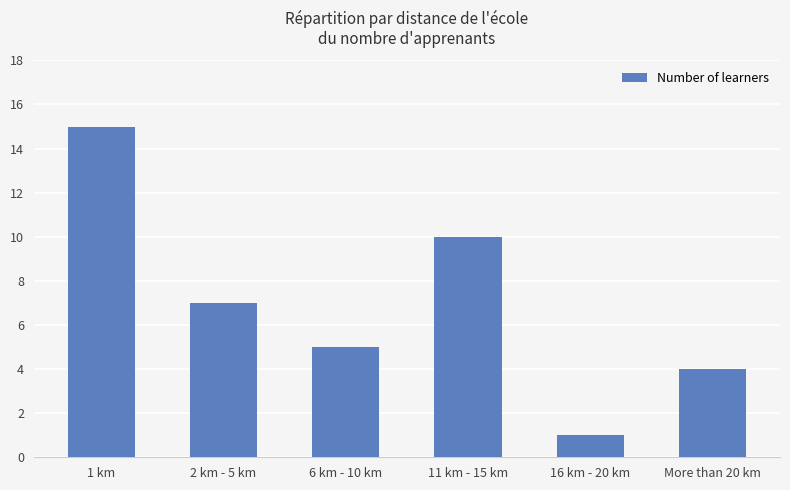

List the labels in order of value, smallest first.

16 km - 20 km, More than 20 km, 6 km - 10 km, 2 km - 5 km, 11 km - 15 km, 1 km